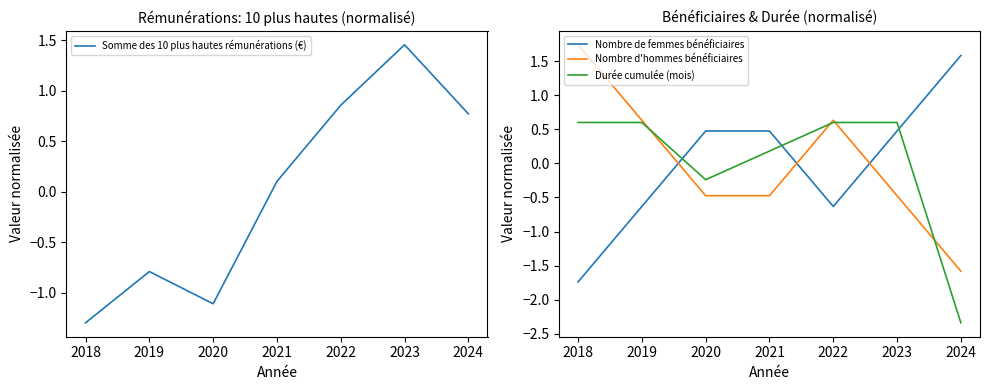

Reading left to right, extract all data points from this chart.

Somme des 10 plus hautes rémunérations (€): -1.3	-0.8	-1.1	0.1	0.9	1.5	0.8
Nombre de femmes bénéficiaires: -1.7	-0.6	0.5	0.5	-0.6	0.5	1.6
Nombre d'hommes bénéficiaires: 1.7	0.6	-0.5	-0.5	0.6	-0.5	-1.6
Durée cumulée (mois): 0.6	0.6	-0.2	0.2	0.6	0.6	-2.3